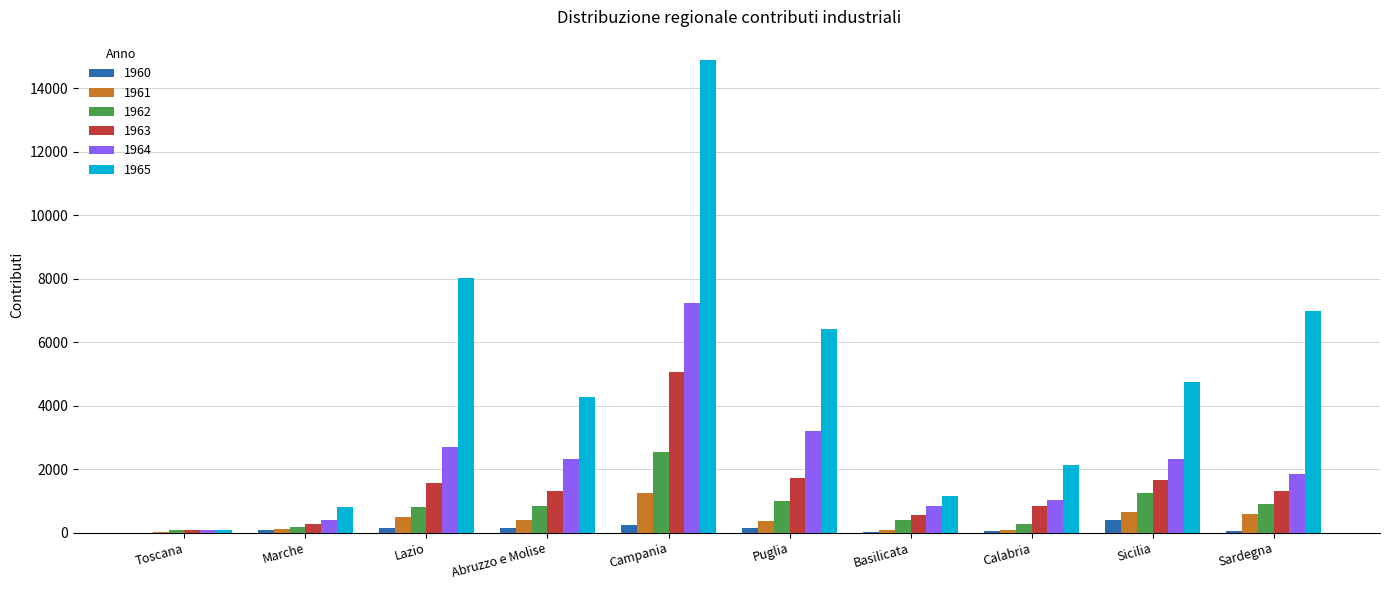

Count the number of categories in the chart.

10